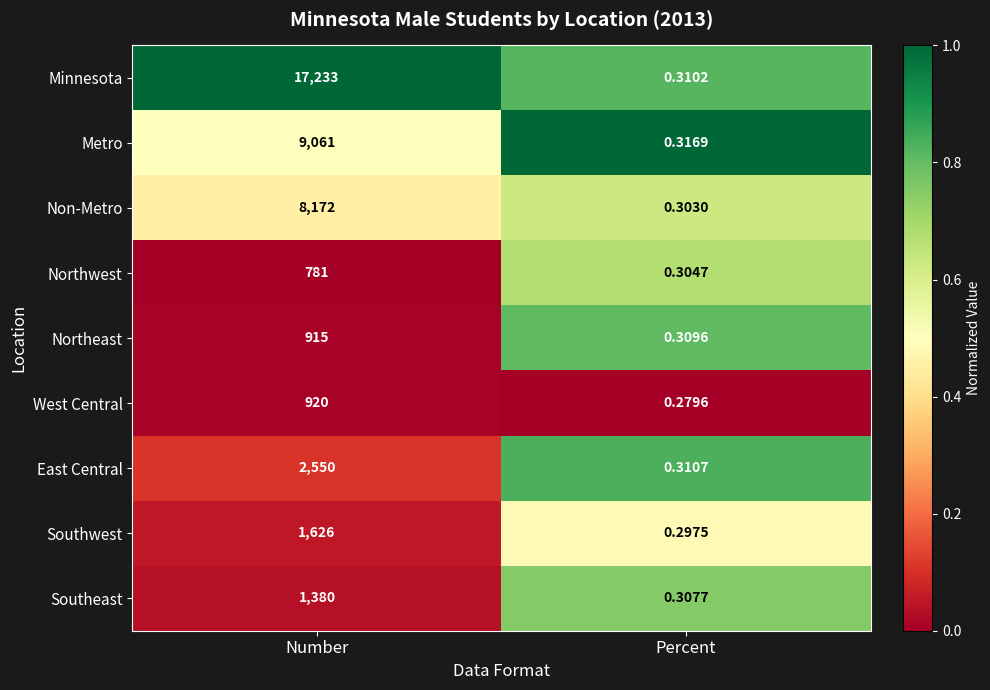

Where is West Central nearest to the value 460?

Percent